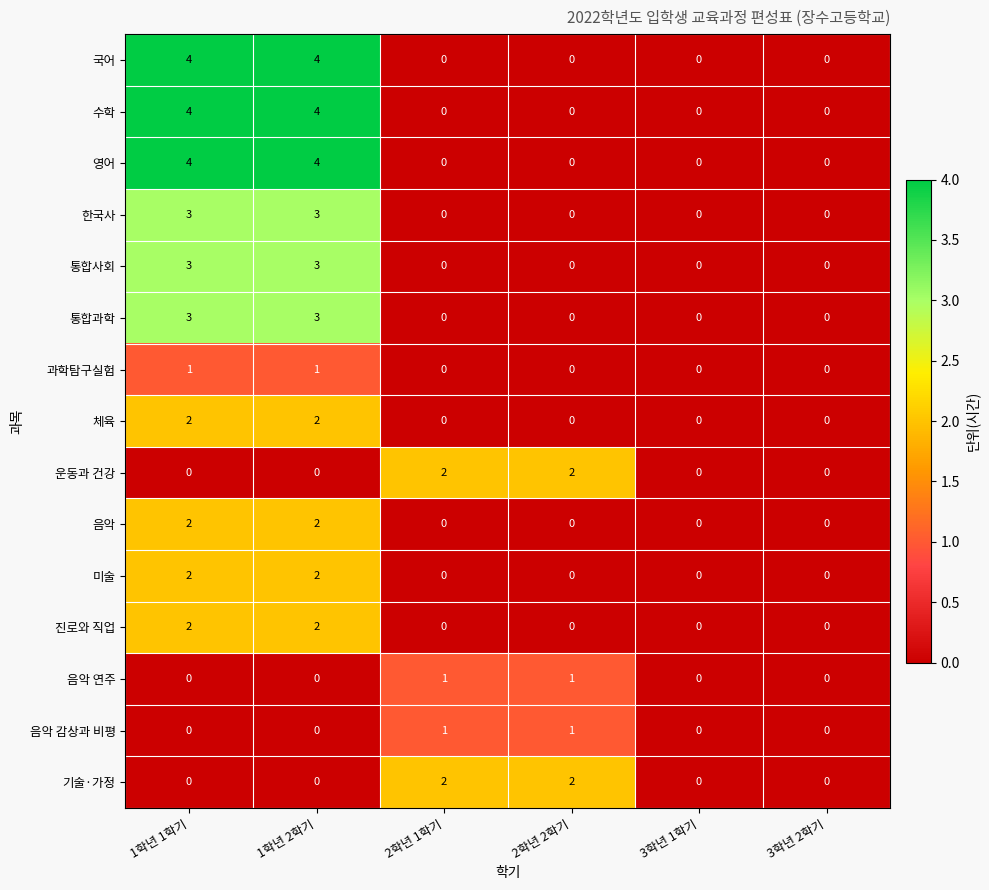

What is the difference between the maximum and minimum values in the 국어 series?

4